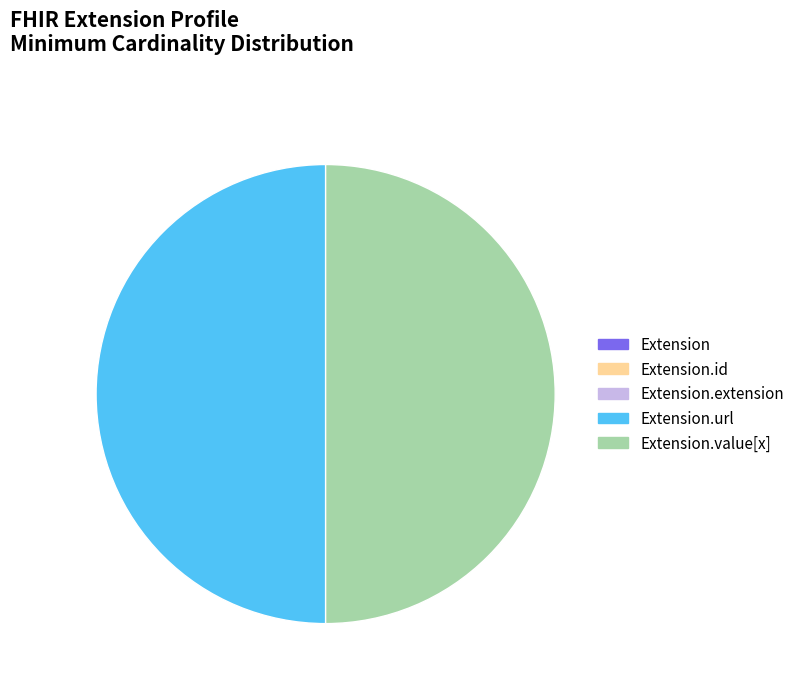

Does Extension represent more than half of the total?

No